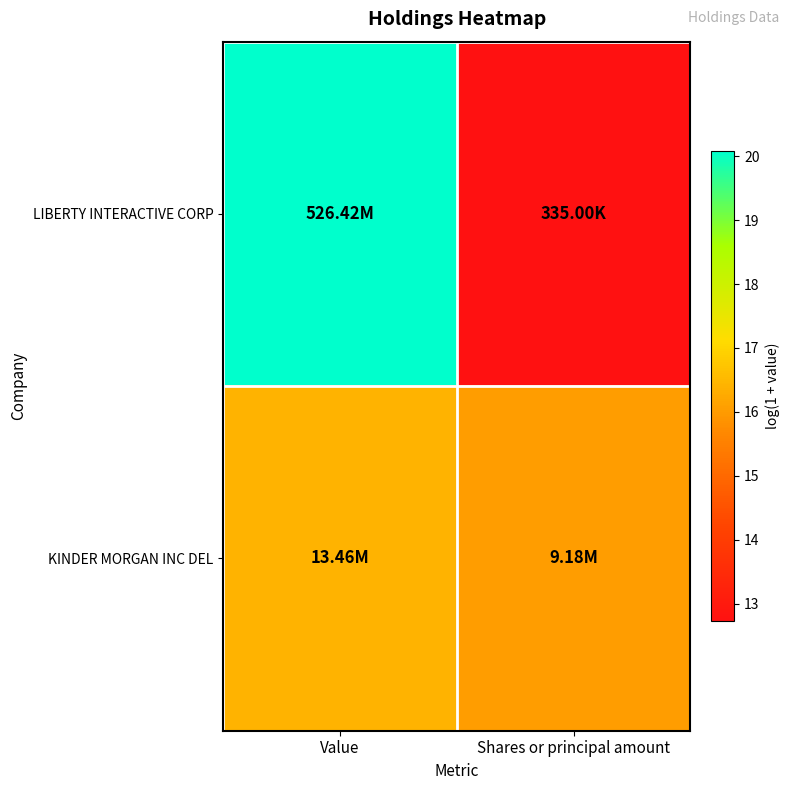

What is the greatest value displayed?

20.1